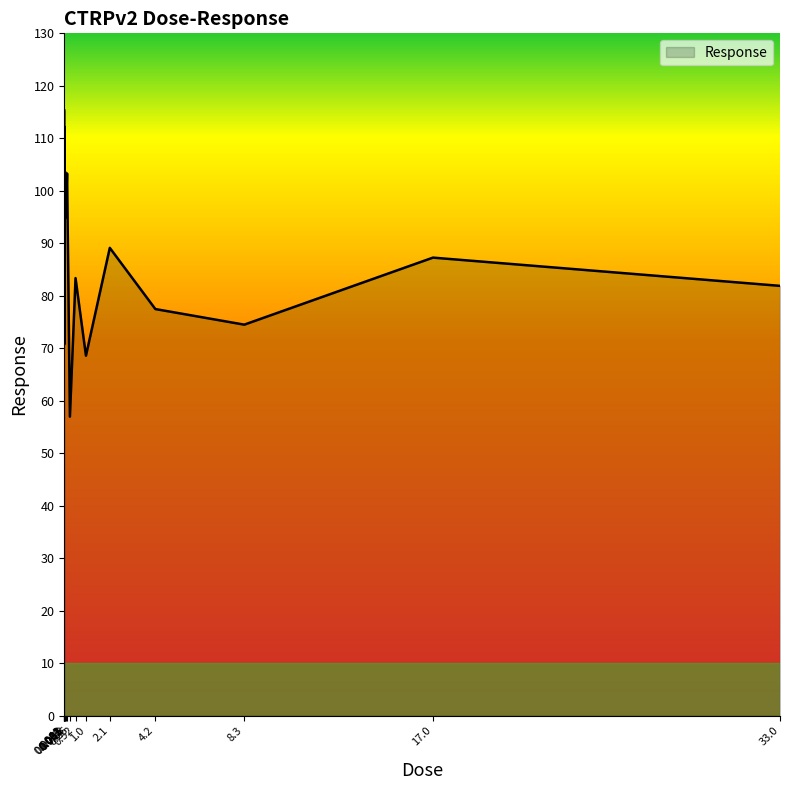

What is the change in value from 0.13 to 0.26?

-46.3